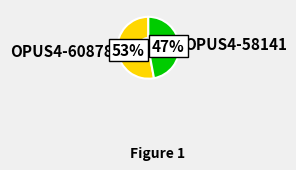

To the nearest percent, what is the combined percentage of OPUS4-58141 and OPUS4-60878?

100%